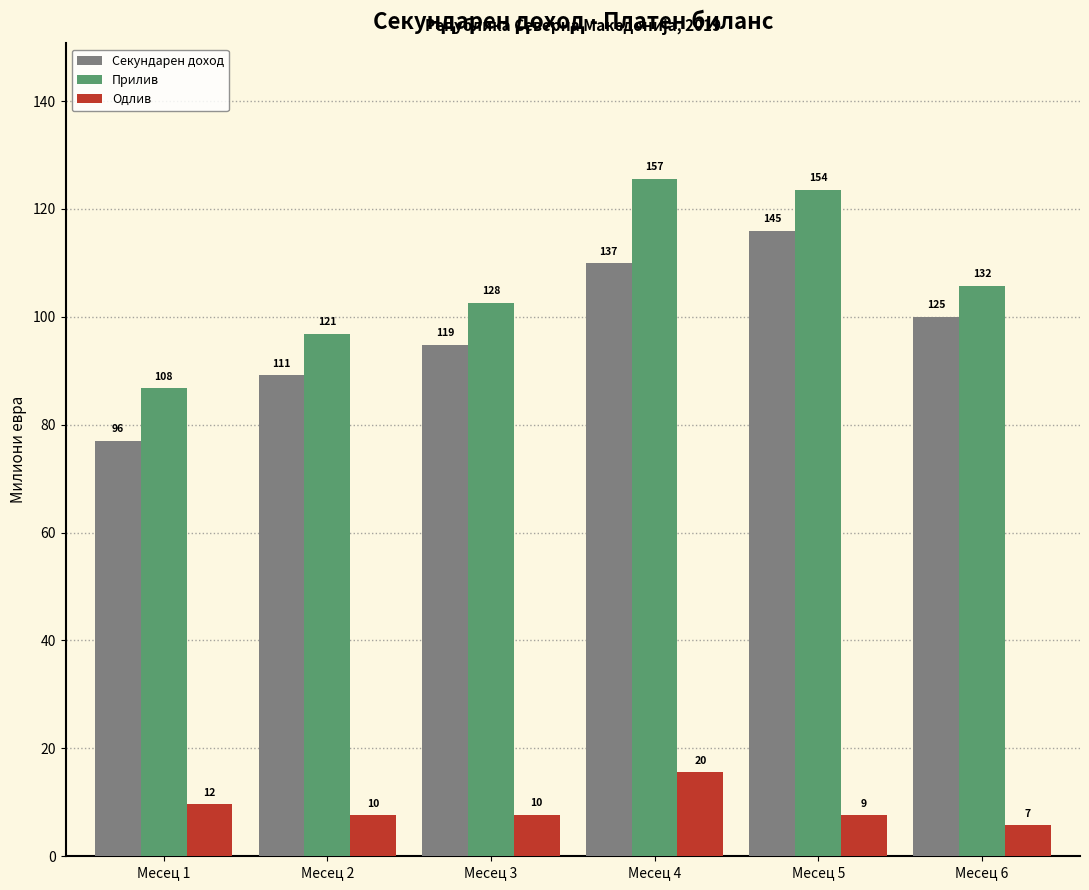

Does the chart contain stacked bars?

No